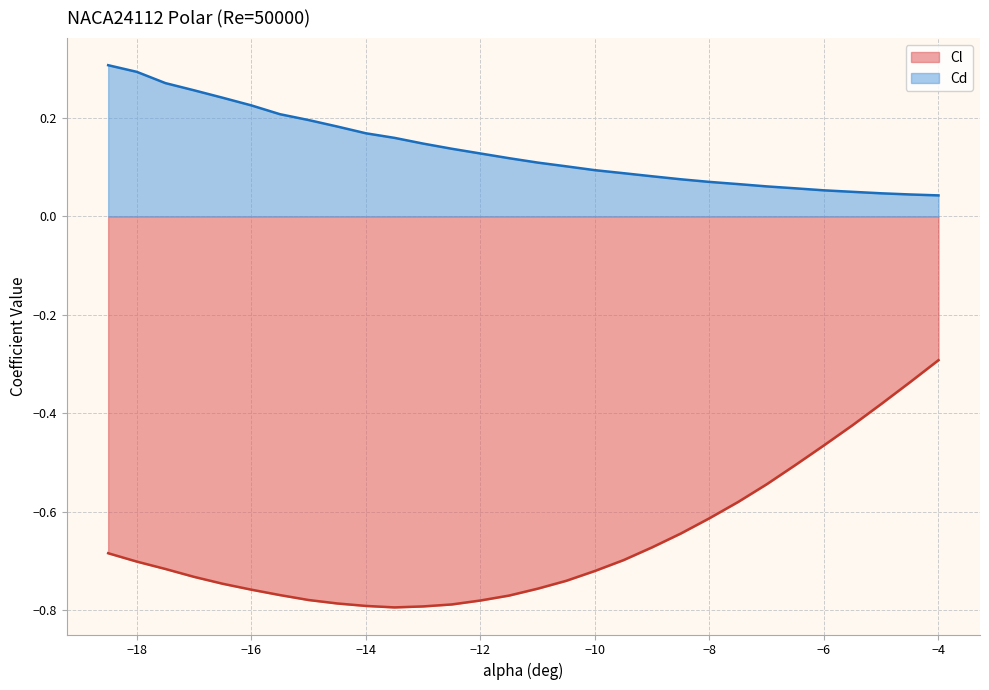

Reading right to left, list all the values displayed in this chart.

Cl: -4=-0.3	-4.5=-0.3	-5=-0.4	-5.5=-0.4	-6=-0.5	-6.5=-0.5	-7=-0.5	-7.5=-0.6	-8=-0.6	-8.5=-0.6	-9=-0.7	-9.5=-0.7	-10=-0.7	-10.5=-0.7	-11=-0.8	-11.5=-0.8	-12=-0.8	-12.5=-0.8	-13=-0.8	-13.5=-0.8	-14=-0.8	-14.5=-0.8	-15=-0.8	-15.5=-0.8	-16=-0.8	-16.5=-0.7	-17=-0.7	-17.5=-0.7	-18=-0.7	-18.5=-0.7
Cd: -4=0.0	-4.5=0.0	-5=0.0	-5.5=0.0	-6=0.1	-6.5=0.1	-7=0.1	-7.5=0.1	-8=0.1	-8.5=0.1	-9=0.1	-9.5=0.1	-10=0.1	-10.5=0.1	-11=0.1	-11.5=0.1	-12=0.1	-12.5=0.1	-13=0.1	-13.5=0.2	-14=0.2	-14.5=0.2	-15=0.2	-15.5=0.2	-16=0.2	-16.5=0.2	-17=0.3	-17.5=0.3	-18=0.3	-18.5=0.3